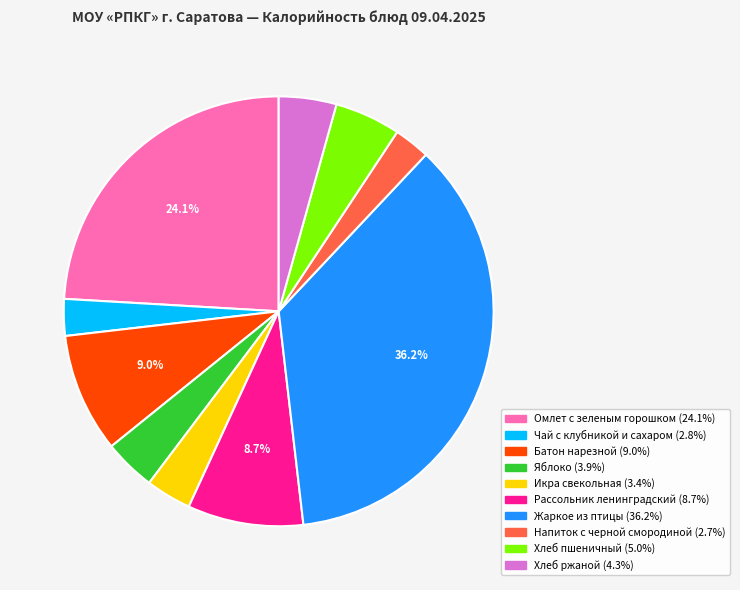

Is the sum of Рассольник ленинградский and Хлеб ржаной greater than half?

No